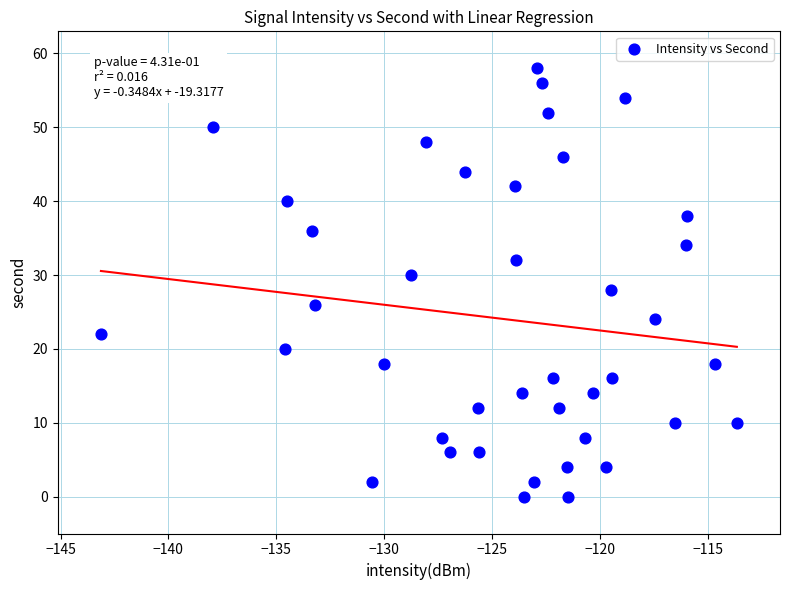

How many data points are displayed?

40